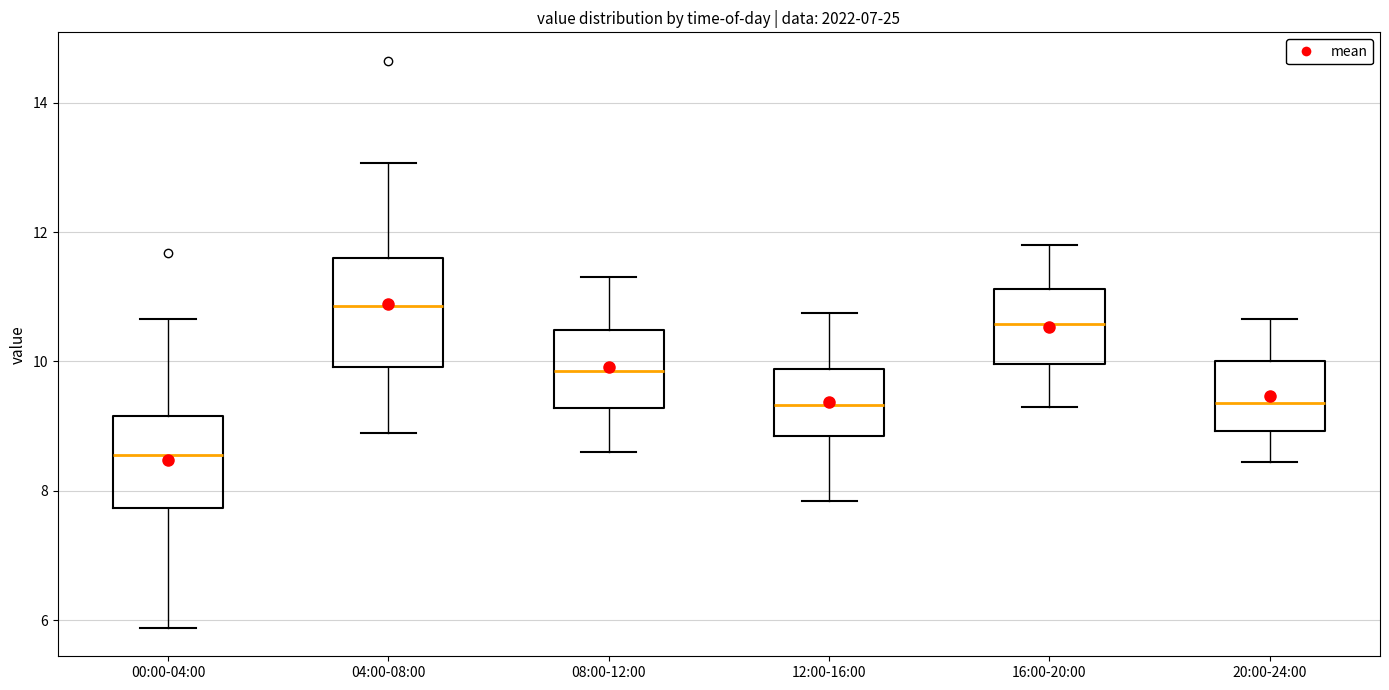

Reading left to right, transcribe this box plot: for each box, give where its median line is, the range the box spans, and where its two whiskers end, as read against the y-axis. The values are not printed on the chart, so give them approximately, as read against the axis.

00:00-04:00: median 8.6, box 7.8 to 9.2, whiskers 5.8 to 10.6
04:00-08:00: median 10.8, box 10.0 to 11.6, whiskers 9.0 to 13.0
08:00-12:00: median 9.8, box 9.2 to 10.4, whiskers 8.6 to 11.4
12:00-16:00: median 9.4, box 8.8 to 9.8, whiskers 7.8 to 10.8
16:00-20:00: median 10.6, box 10.0 to 11.2, whiskers 9.4 to 11.8
20:00-24:00: median 9.4, box 9.0 to 10.0, whiskers 8.4 to 10.6